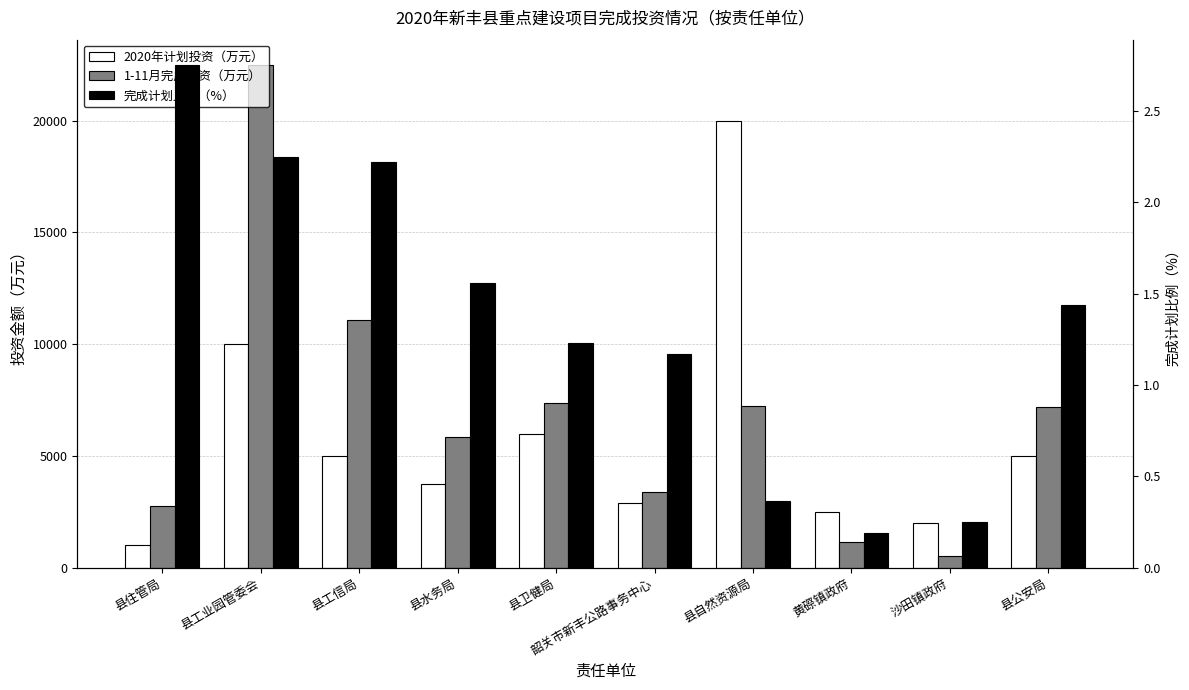

What is the label of the 6th bar from the right?

县卫健局